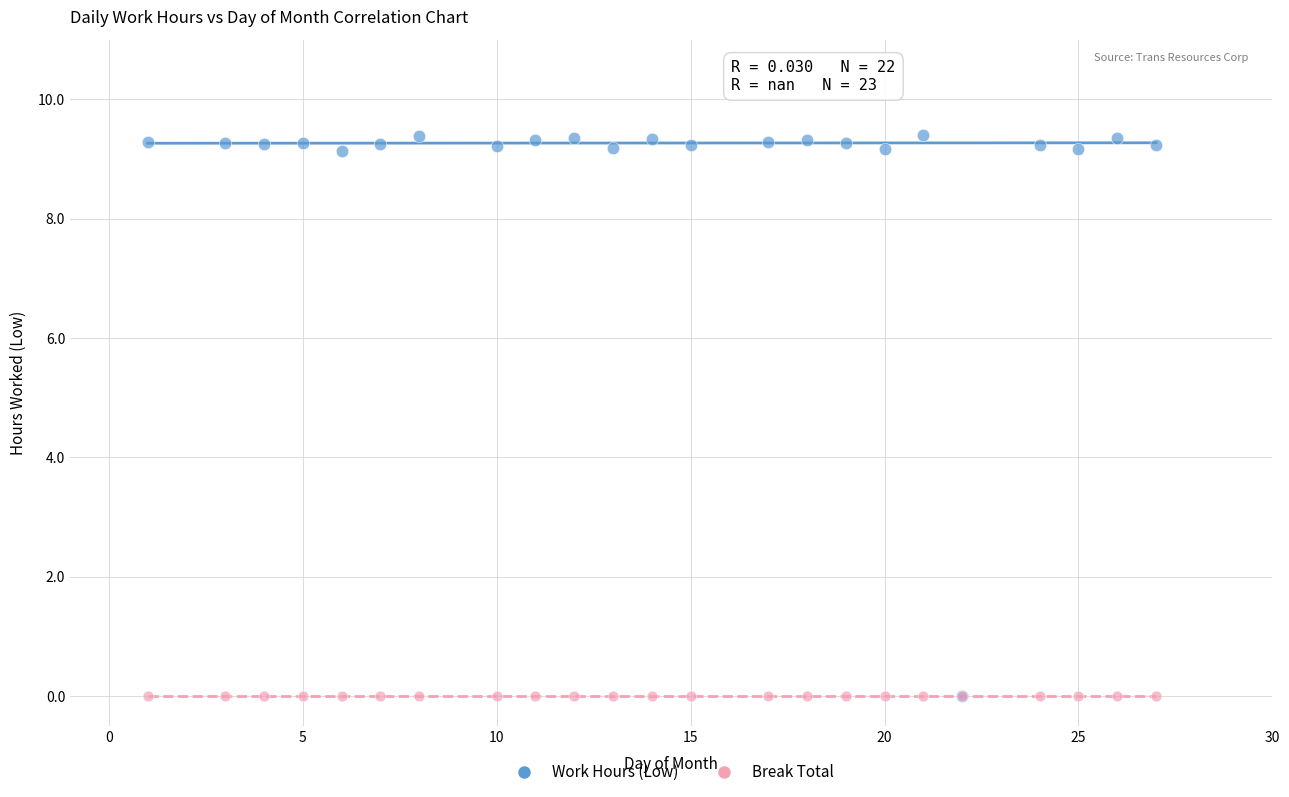

What are all the series names shown in the legend?

Work Hours (Low), Break Total